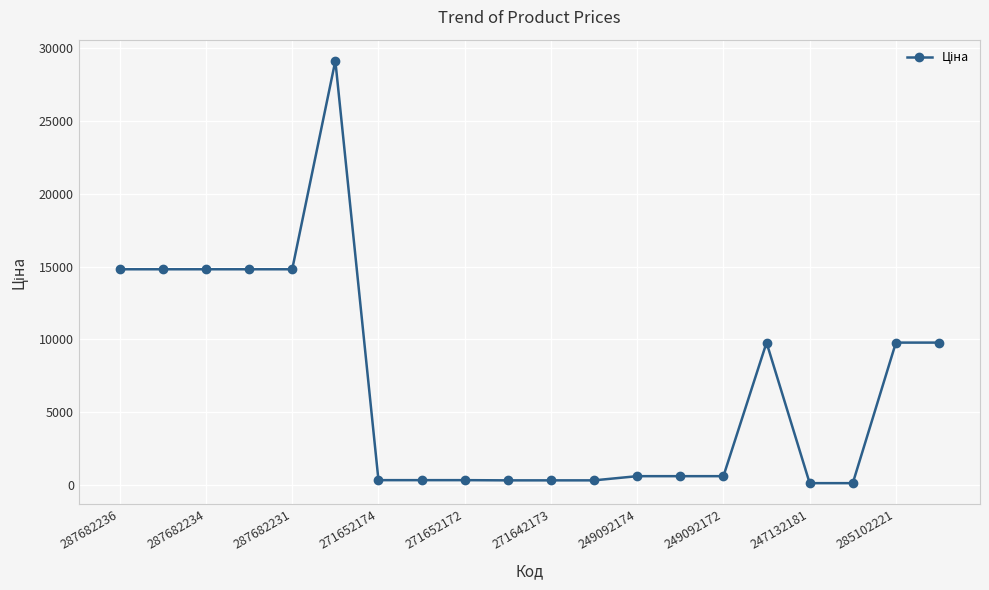

What is the maximum value shown in the chart?

29152.3